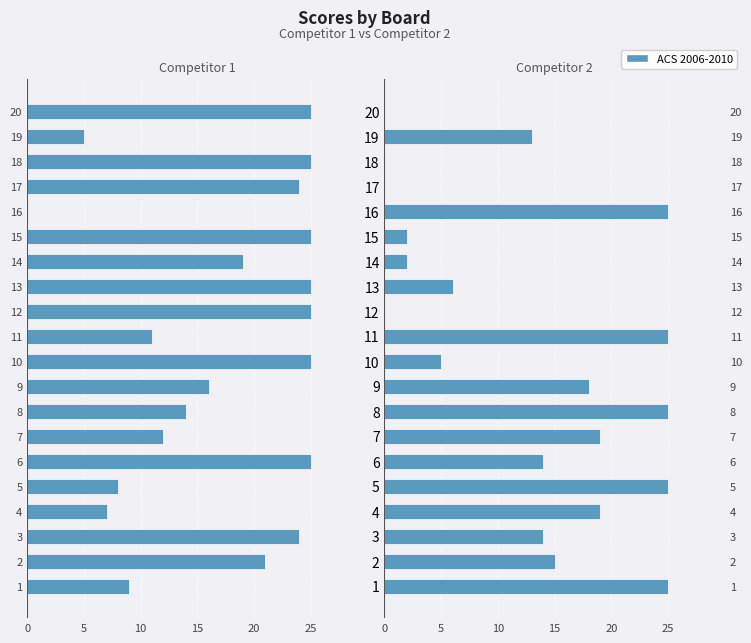

Are the bars horizontal?

Yes